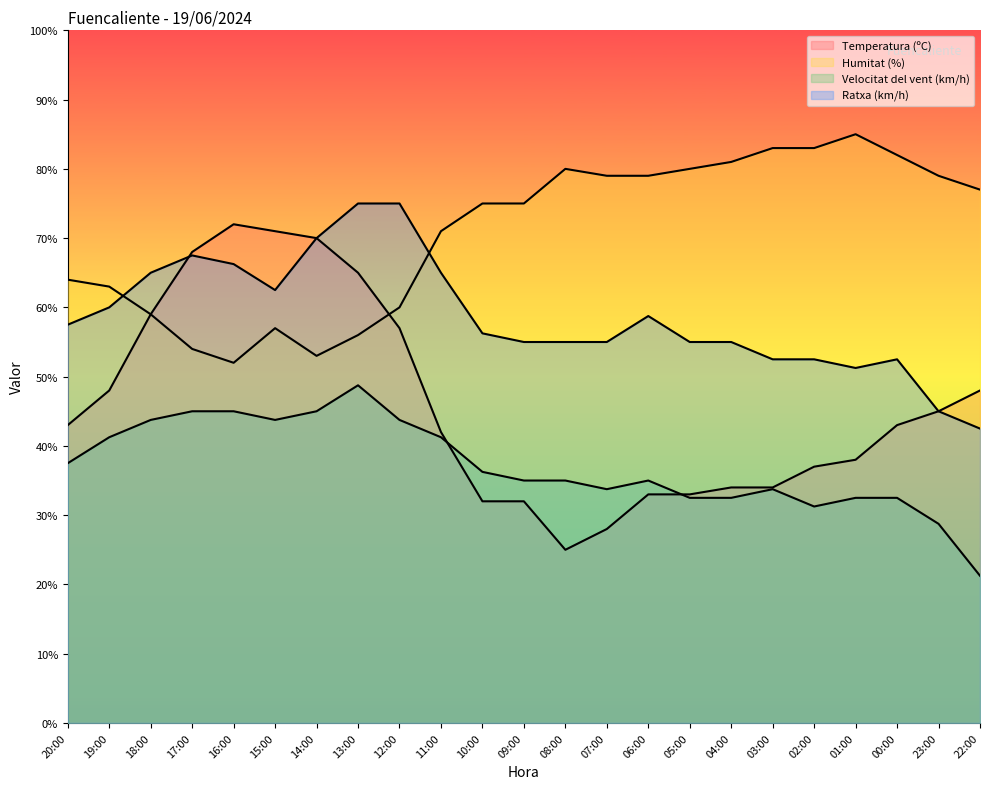

Which category has the lowest value in the Temperatura (ºC) series?

08:00